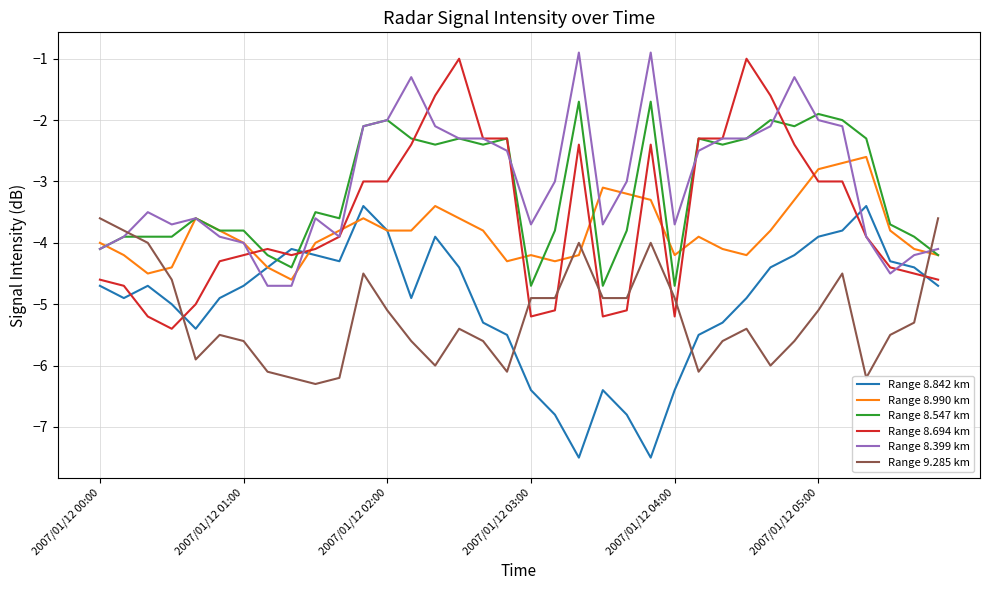

What is the minimum value shown in the chart?

-7.5